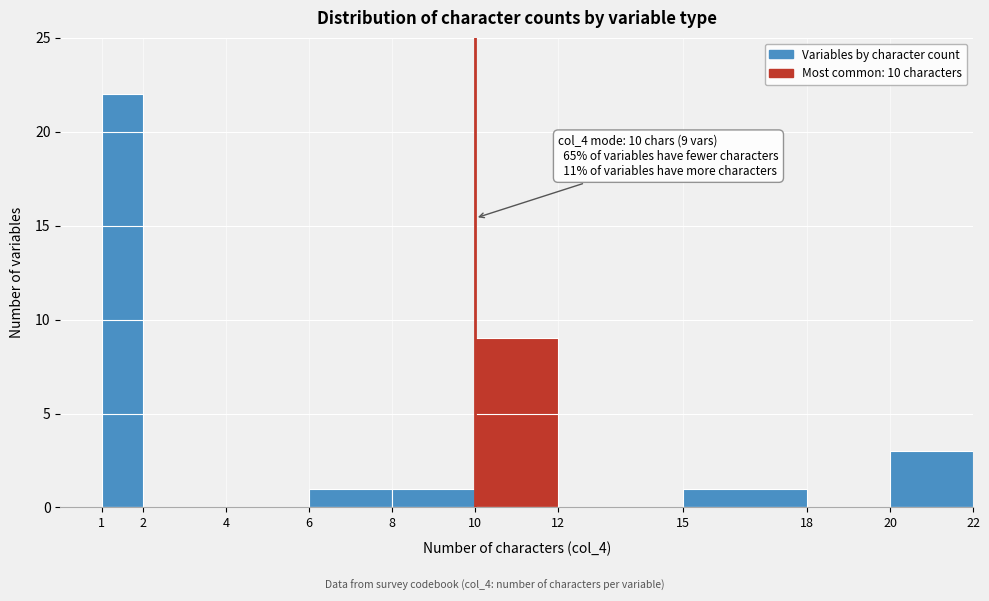

Over which range of the x-axis is the bar tallest?

1 to 2